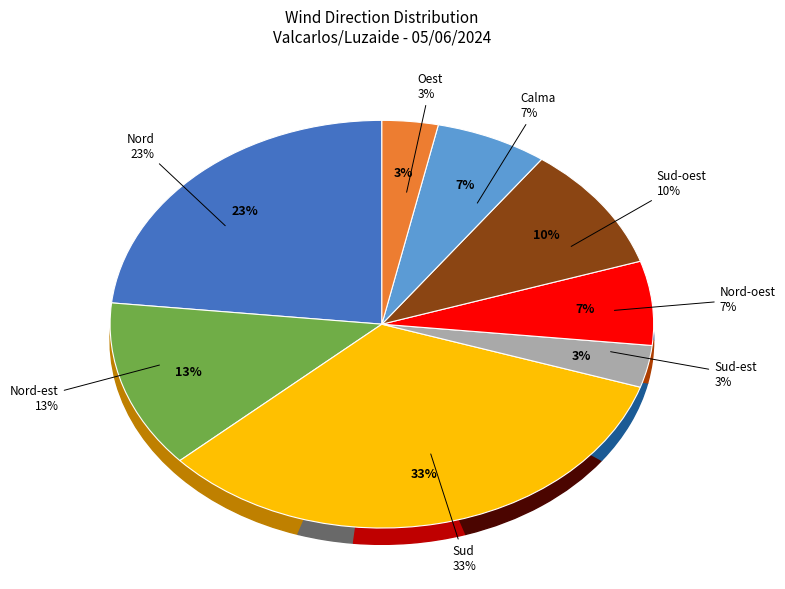

What percentage is the Sud-oest slice, to the nearest percent?

10%